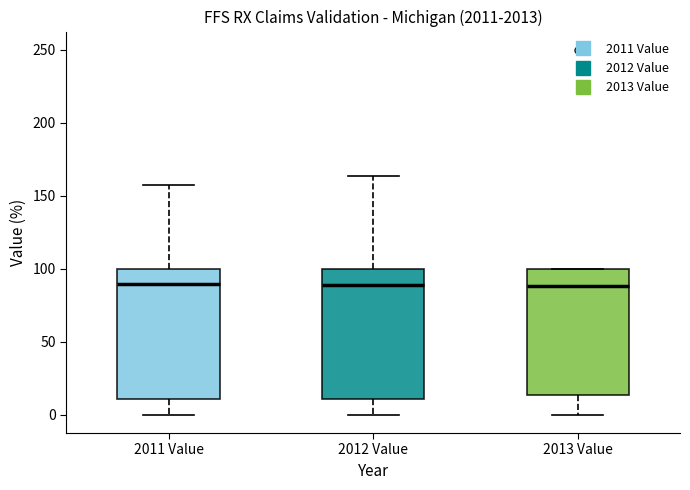

Reading left to right, transcribe this box plot: for each box, give where its median line is, the range the box spans, and where its two whiskers end, as read against the y-axis. The values are not printed on the chart, so give them approximately, as read against the axis.

2011 Value: median 90, box 10 to 100, whiskers 0 to 155
2012 Value: median 90, box 10 to 100, whiskers 0 to 165
2013 Value: median 90, box 15 to 100, whiskers 0 to 100